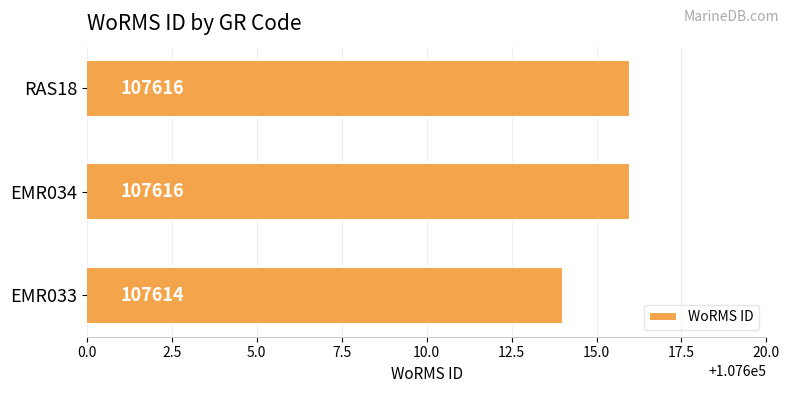

What is the change in value from EMR033 to EMR034?

+2